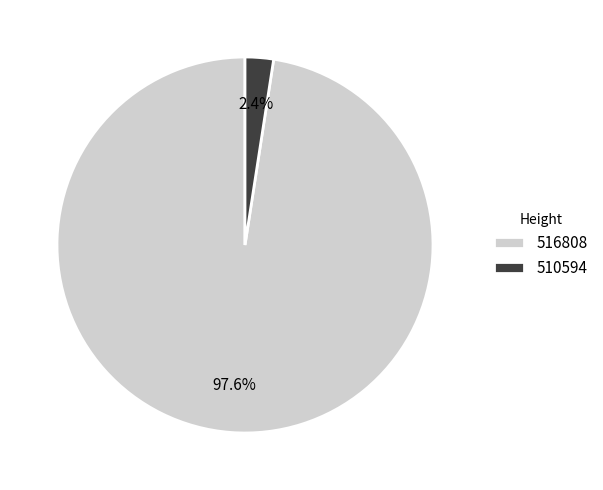

Which category has the smallest portion of the pie?

510594